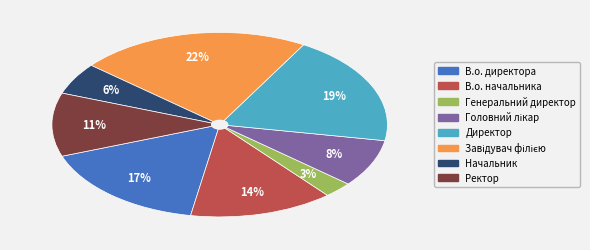

To the nearest percent, what is the average slice percentage?

12%